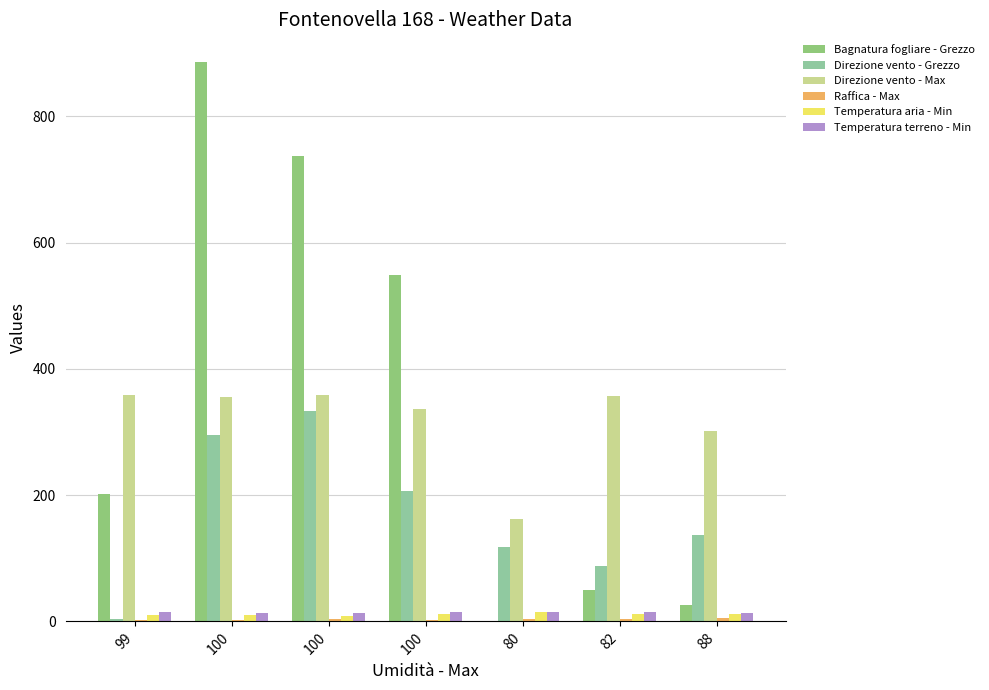

How many values in the Bagnatura fogliare - Grezzo series exceed 201?

4